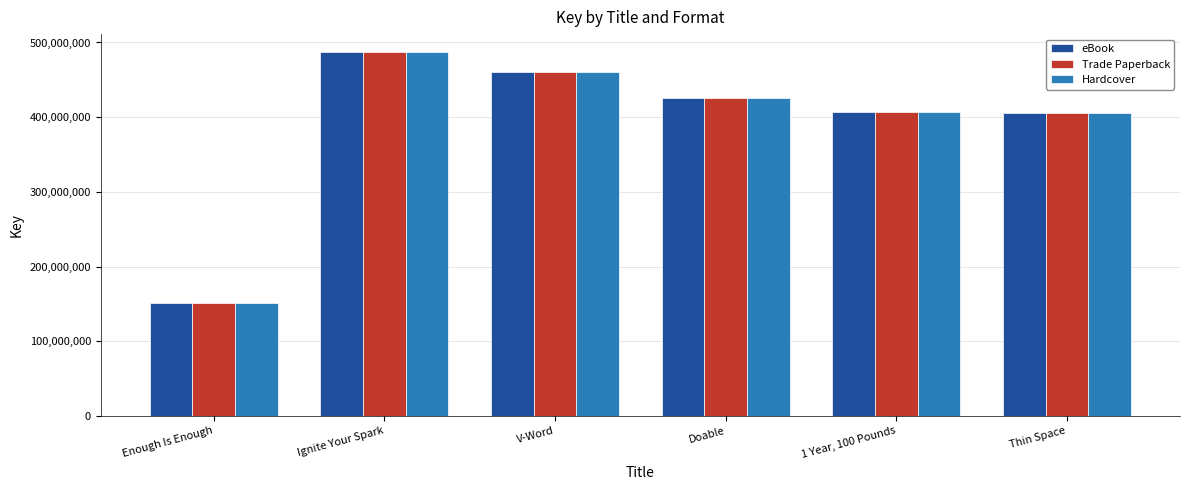

What is the sum of all Hardcover values?

2336449851